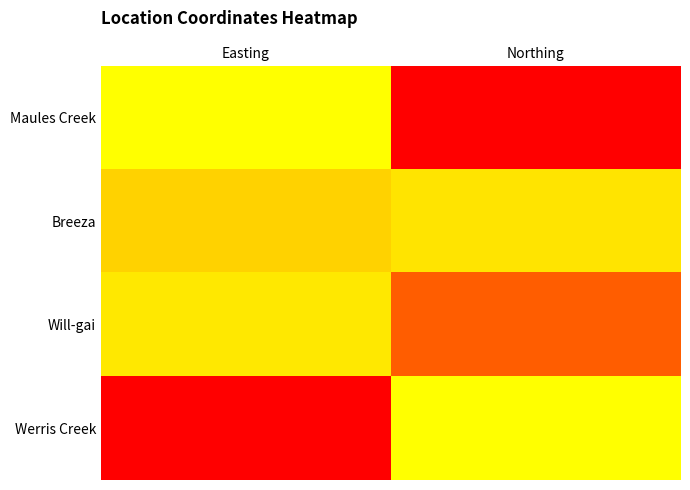

Reading left to right, transcribe all the data shown in this chart.

Maules Creek: Easting=0.0	Northing=1.0
Breeza: Easting=0.2	Northing=0.1
Will-gai: Easting=0.1	Northing=0.7
Werris Creek: Easting=1.0	Northing=0.0